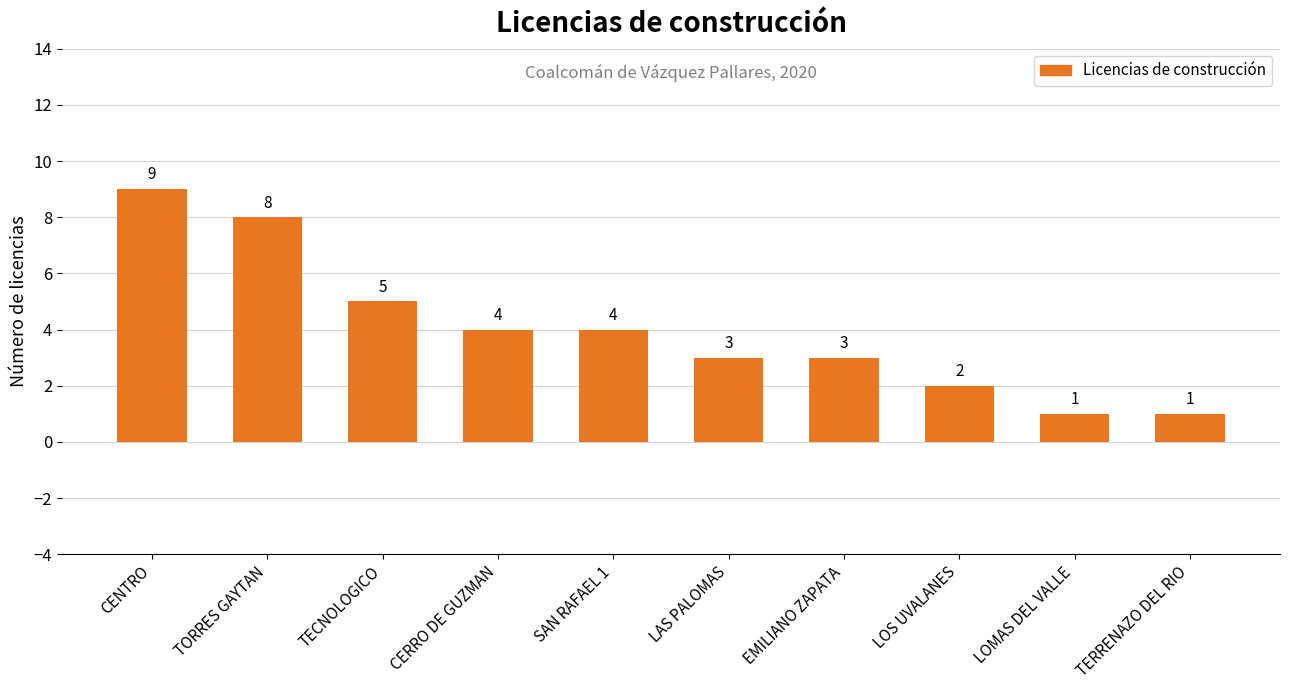

What is the greatest value displayed?

9